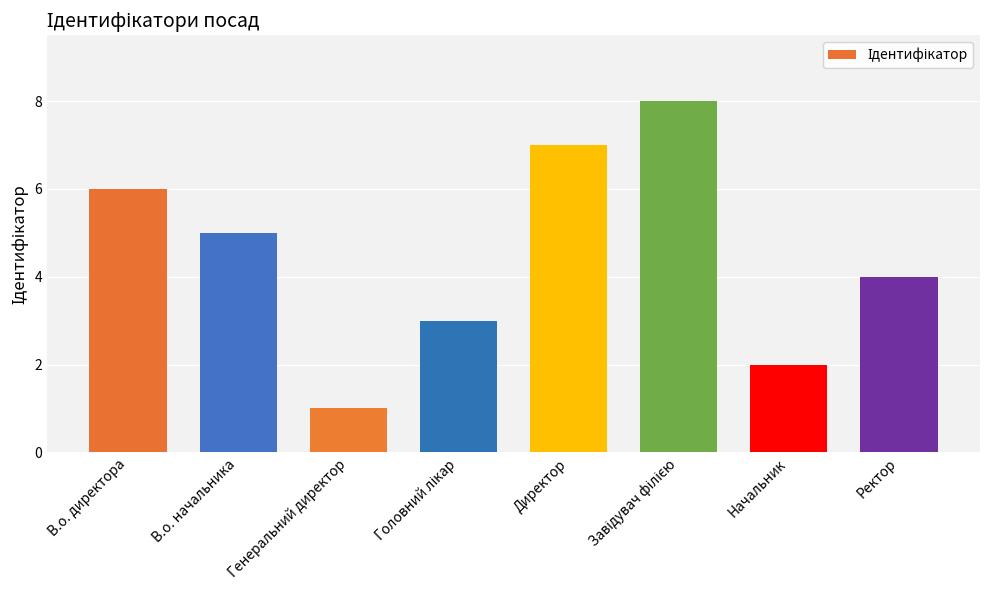

What is the greatest value displayed?

8